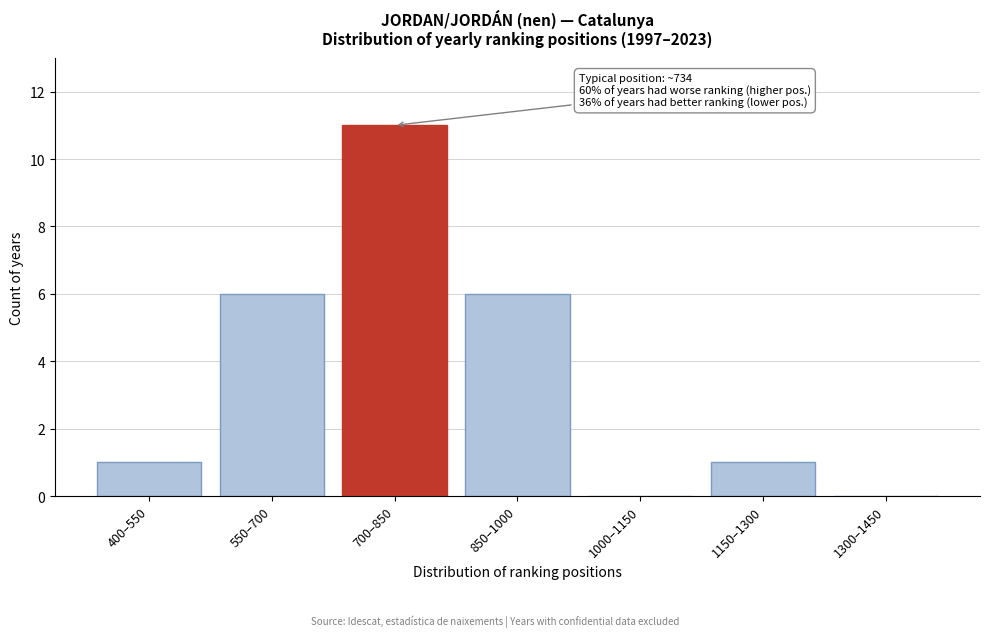

Reading left to right, transcribe all the data shown in this chart.

400–550=1	550–700=6	700–850=11	850–1000=6	1000–1150=0	1150–1300=1	1300–1450=0